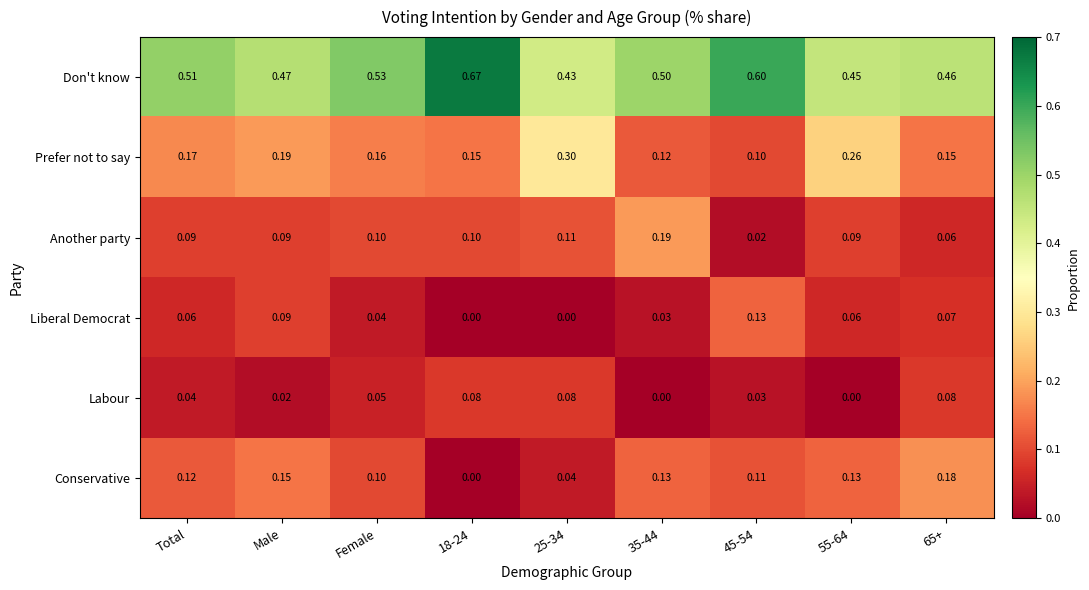

Is the value of Don't know at 18-24 greater than the value of Labour at 35-44?

Yes